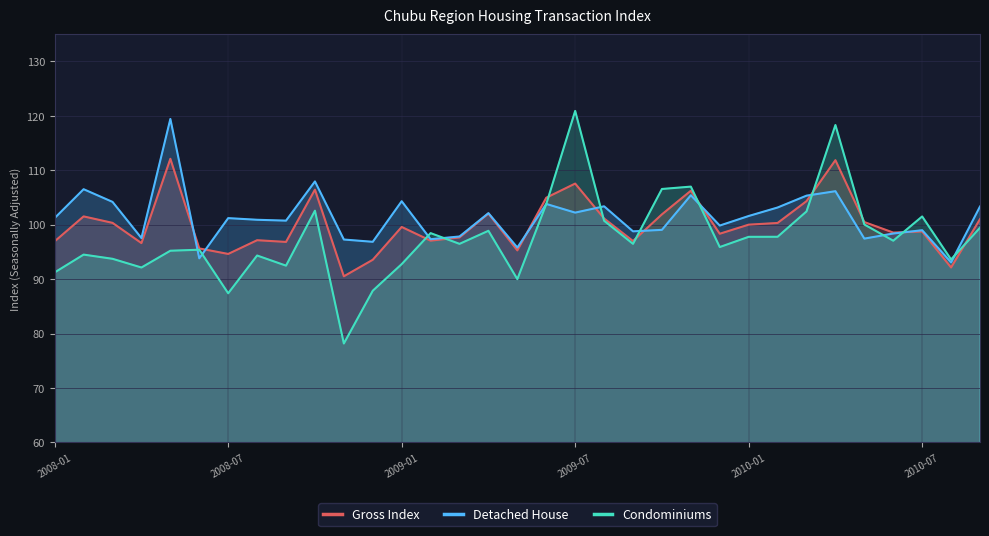

Which series has the largest range (max minus min)?

Condominiums